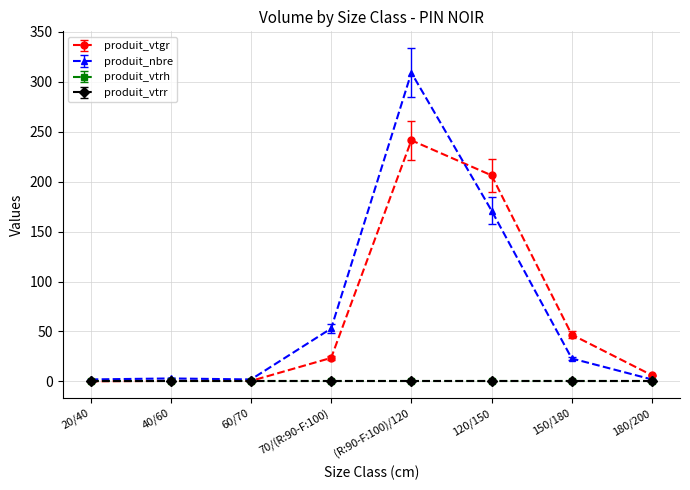

Is this an area chart (filled region under the line)?

No